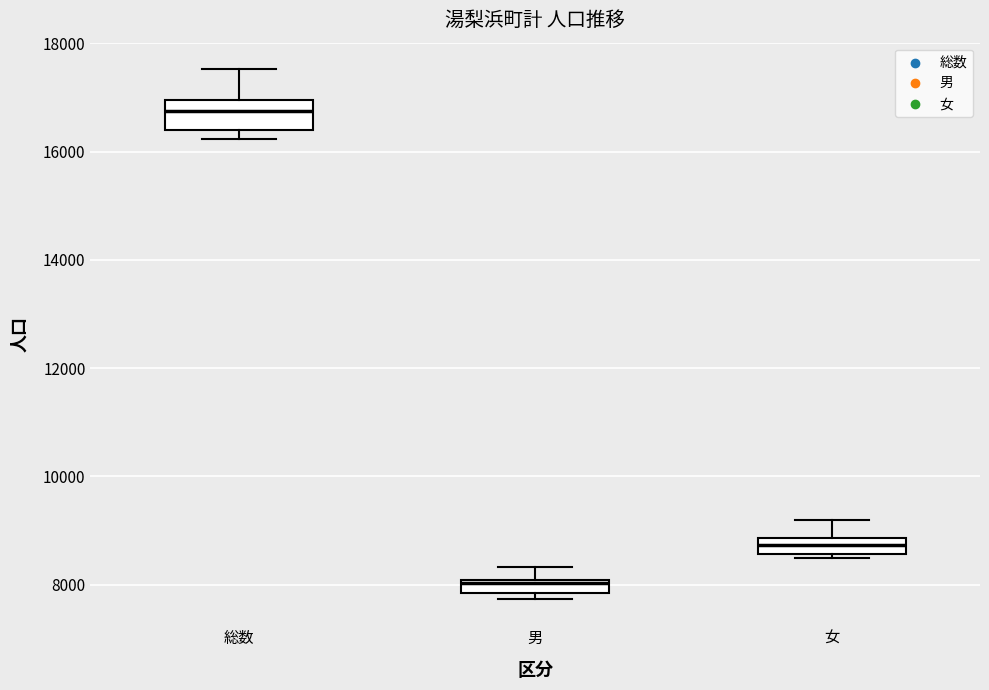

Which box is the tallest, from its lower edge to its upper edge?

総数